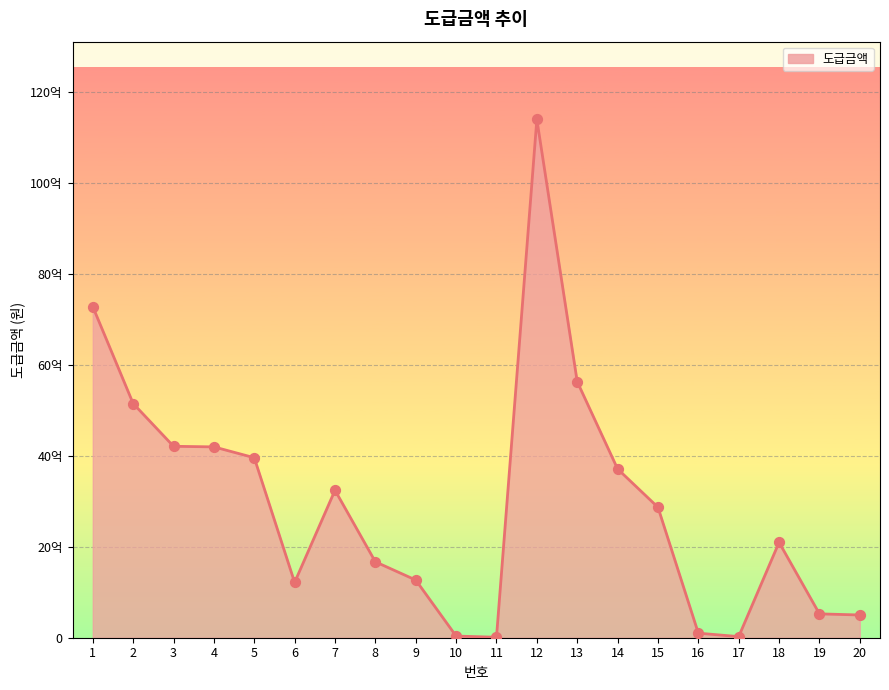

Approximately how many times larger is the value at 9 compared to 14?

0.3